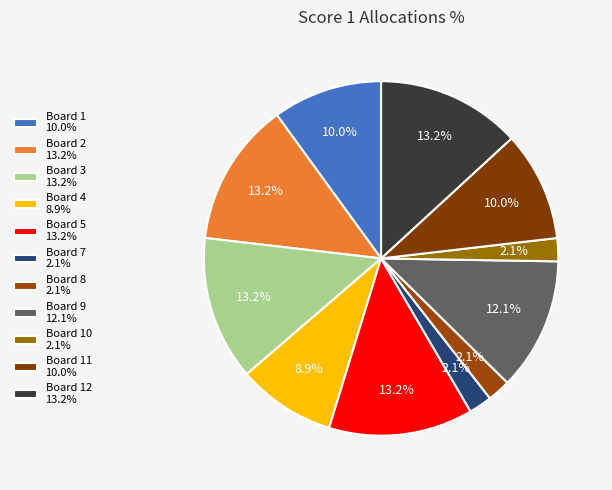

Count the number of slices in the pie.

11